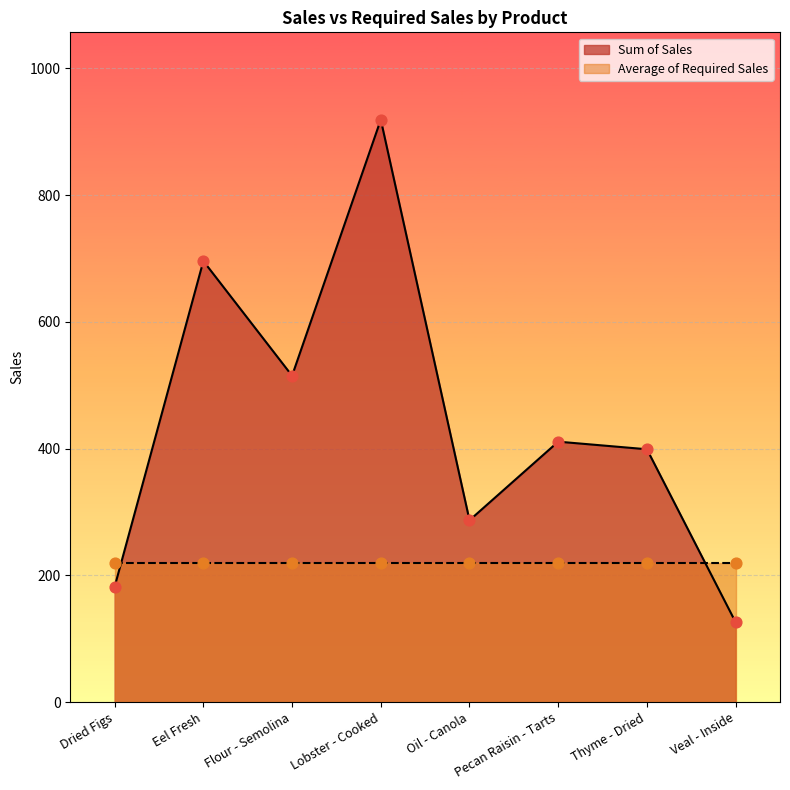

What is the change in value from Eel Fresh to Oil - Canola?

-409